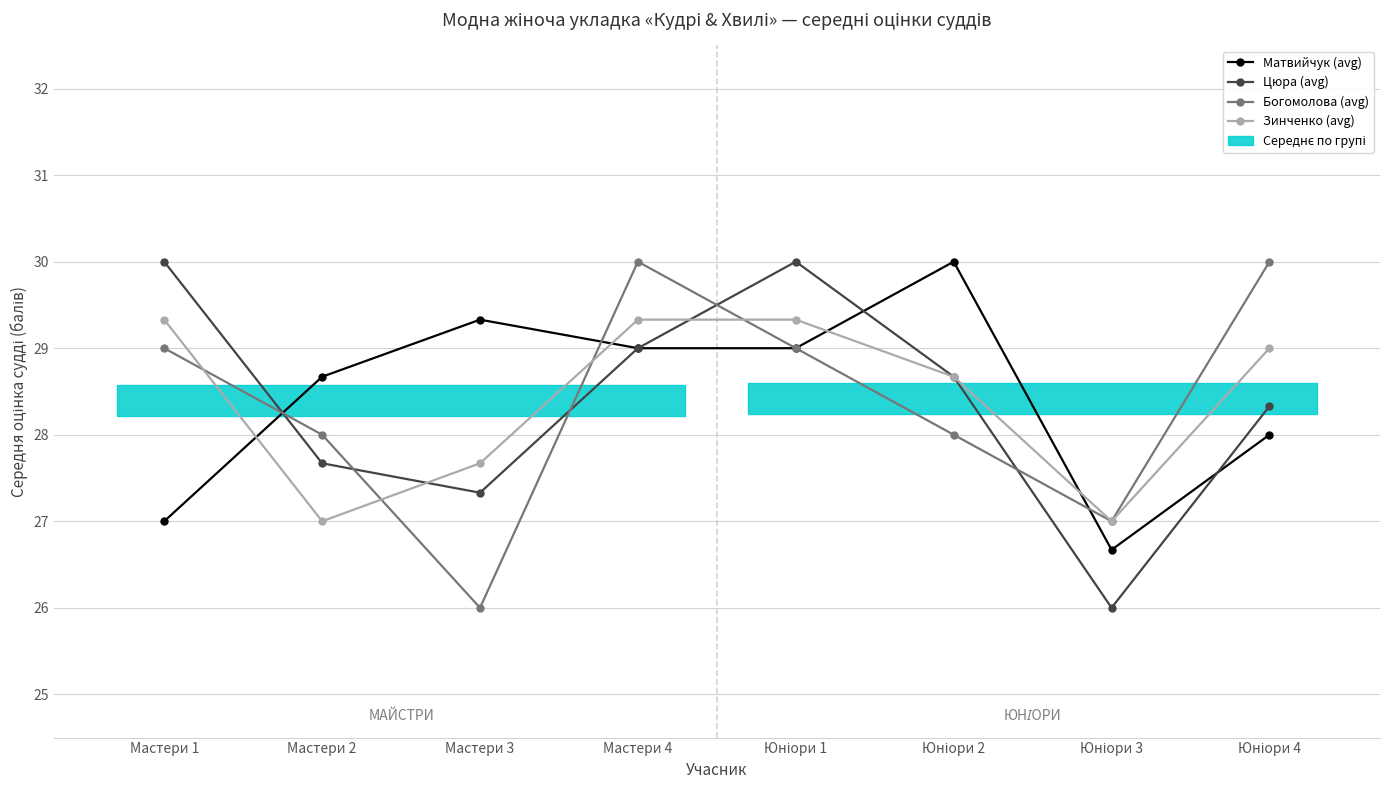

Reading left to right, list all the values displayed in this chart.

Матвийчук (avg): Мастери 1=27.0	Мастери 2=28.7	Мастери 3=29.3	Мастери 4=29.0	Юніори 1=29.0	Юніори 2=30.0	Юніори 3=26.7	Юніори 4=28.0
Цюра (avg): Мастери 1=30.0	Мастери 2=27.7	Мастери 3=27.3	Мастери 4=29.0	Юніори 1=30.0	Юніори 2=28.7	Юніори 3=26.0	Юніори 4=28.3
Богомолова (avg): Мастери 1=29.0	Мастери 2=28.0	Мастери 3=26.0	Мастери 4=30.0	Юніори 1=29.0	Юніори 2=28.0	Юніори 3=27.0	Юніори 4=30.0
Зинченко (avg): Мастери 1=29.3	Мастери 2=27.0	Мастери 3=27.7	Мастери 4=29.3	Юніори 1=29.3	Юніори 2=28.7	Юніори 3=27.0	Юніори 4=29.0